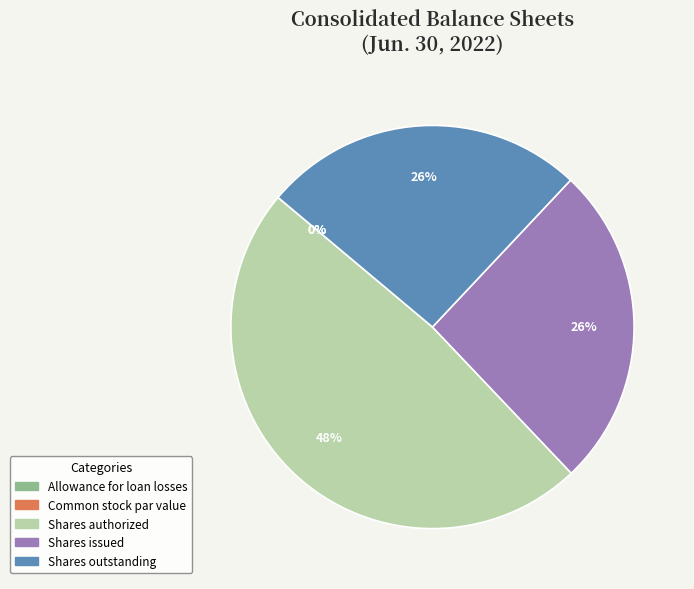

To the nearest percent, what is the combined percentage of Shares authorized and Shares outstanding?

74%